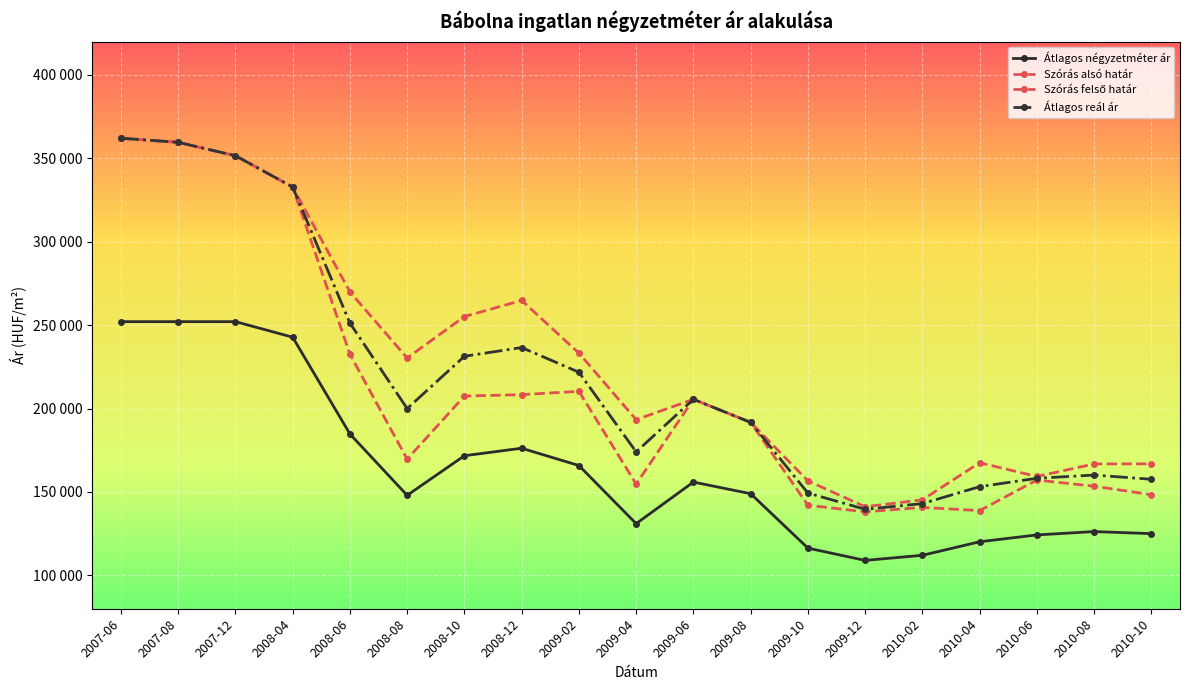

True or false: Átlagos négyzetméter ár and Átlagos reál ár intersect in this chart.

False